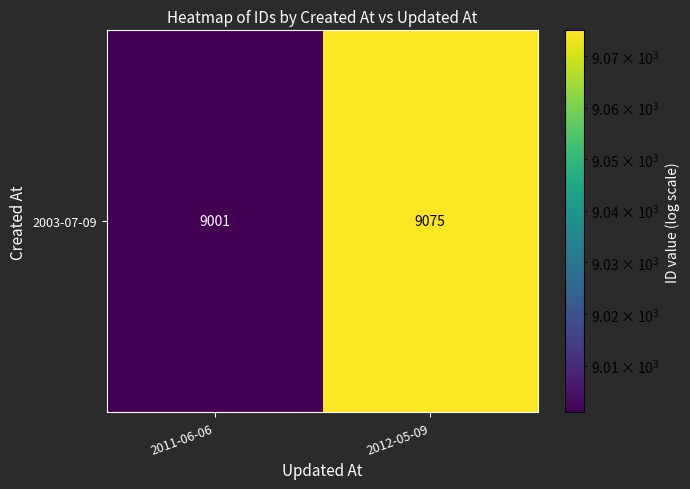

What is the greatest value displayed?

9075